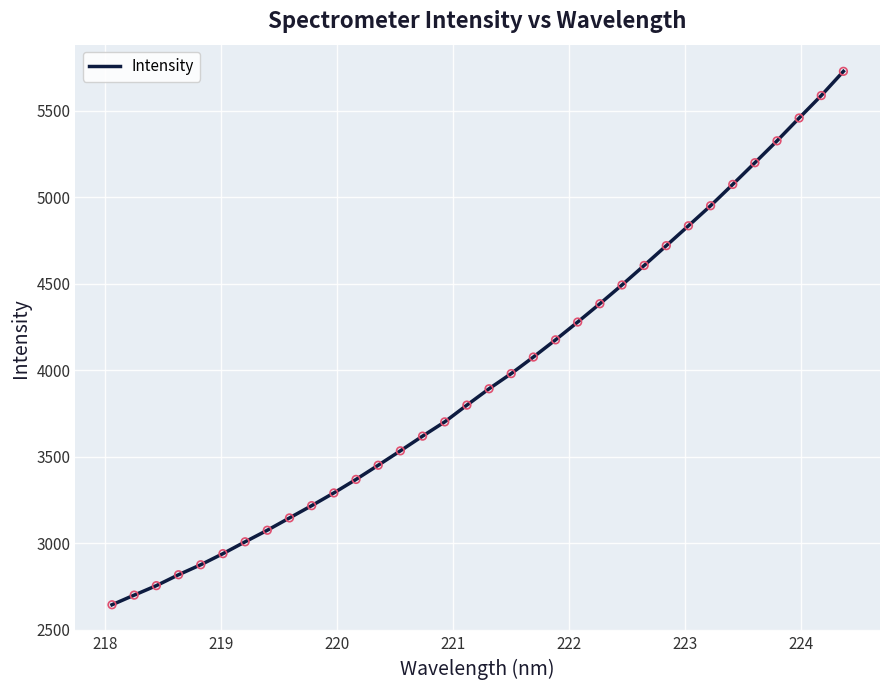

What is the difference between the maximum and minimum values?

3084.9